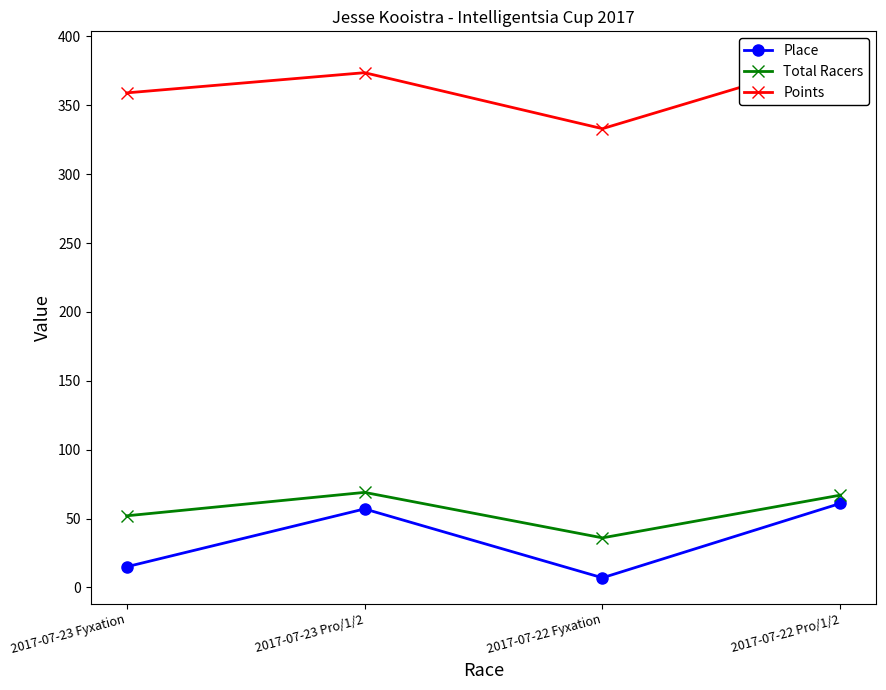

Which series has the largest total across all categories?

Points